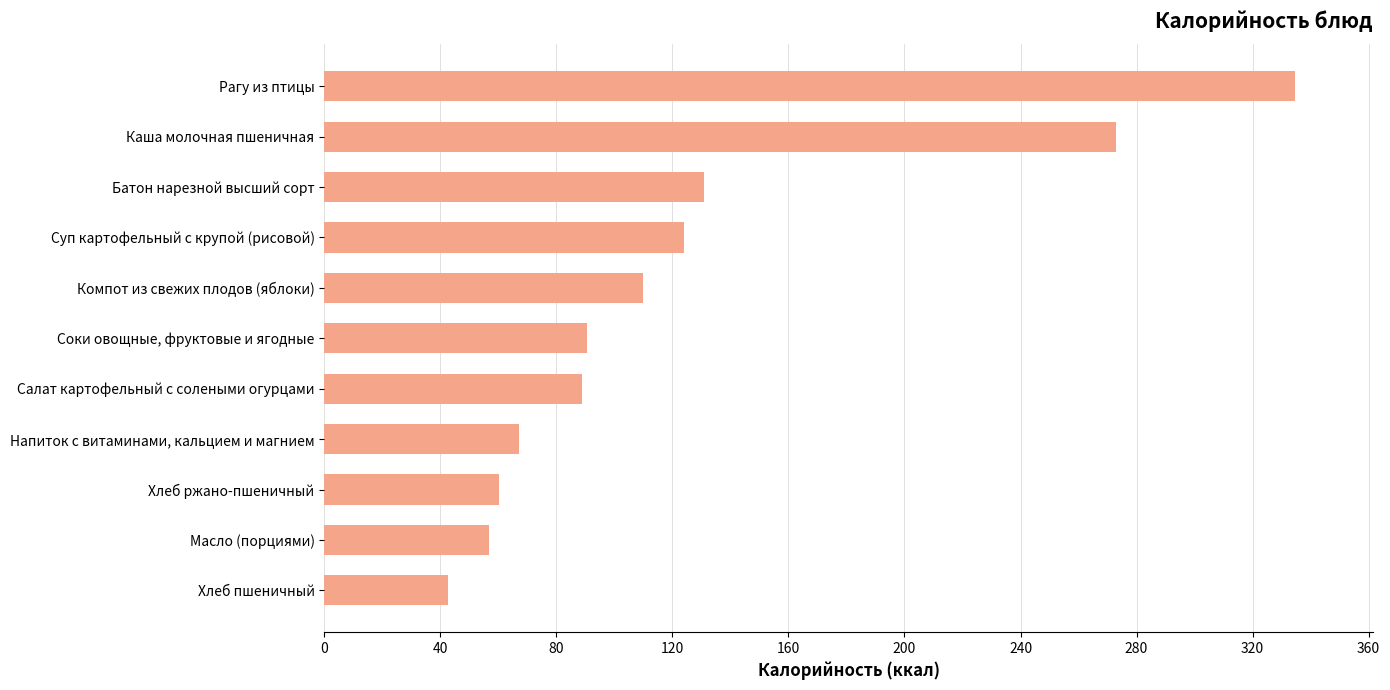

List the labels in order of value, largest first.

Рагу из птицы, Каша молочная пшеничная, Батон нарезной высший сорт, Суп картофельный с крупой (рисовой), Компот из свежих плодов (яблоки), Соки овощные, фруктовые и ягодные, Салат картофельный с солеными огурцами, Напиток с витаминами, кальцием и магнием, Хлеб ржано-пшеничный, Масло (порциями), Хлеб пшеничный